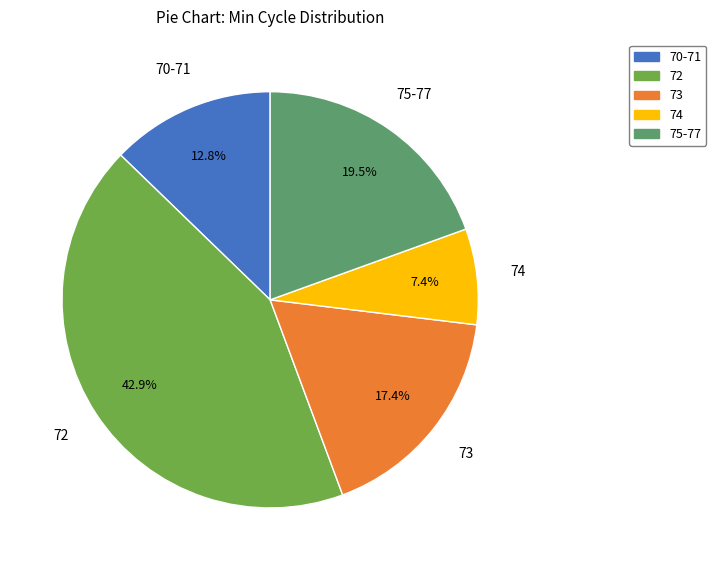

Is there any slice that represents more than half of the pie?

No